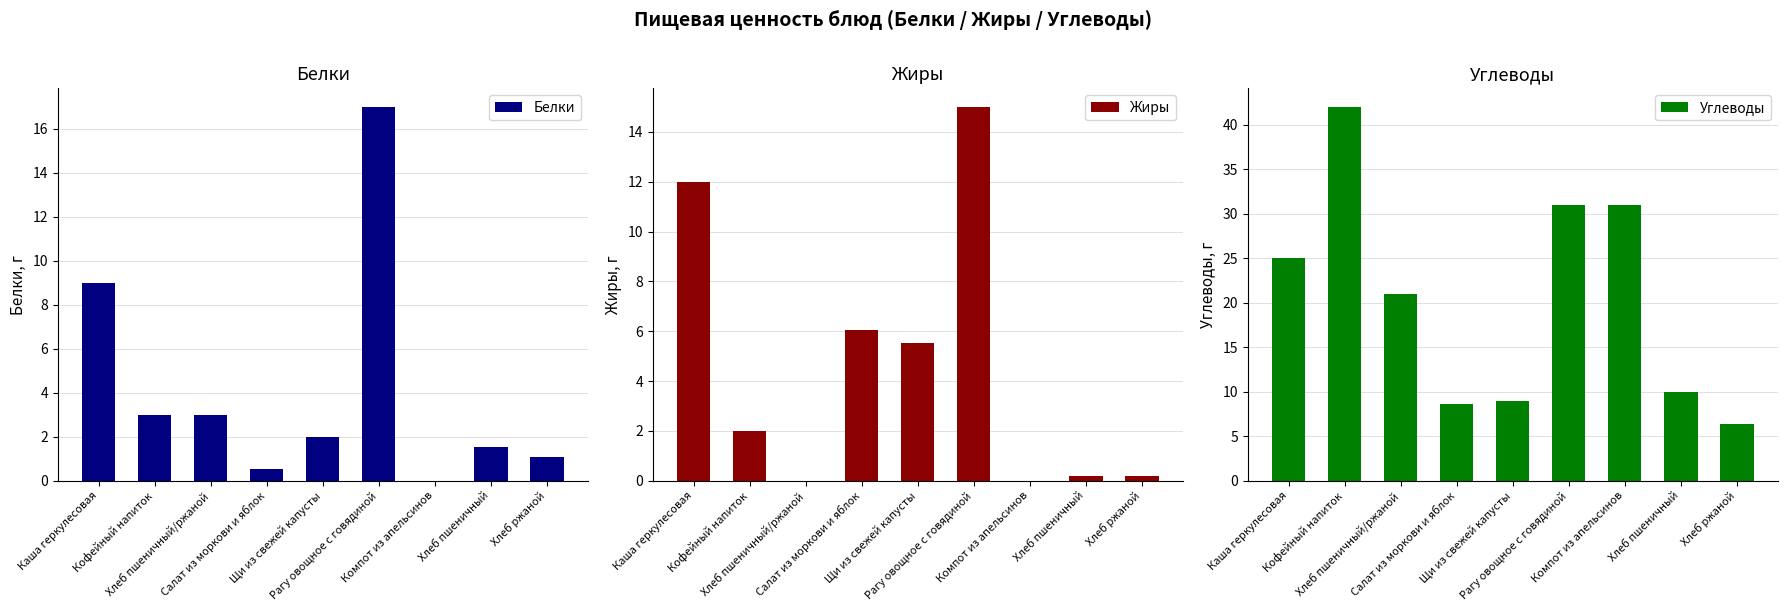

Rank the series at Хлеб ржаной from highest to lowest value.

Углеводы, Белки, Жиры